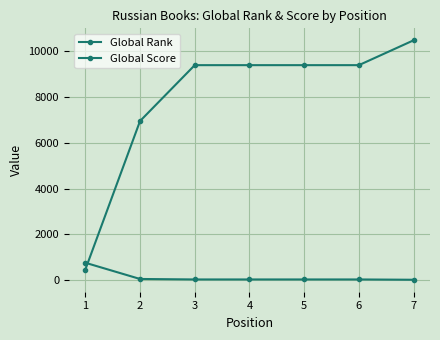

At which label does Global Rank first exceed 9393?

7